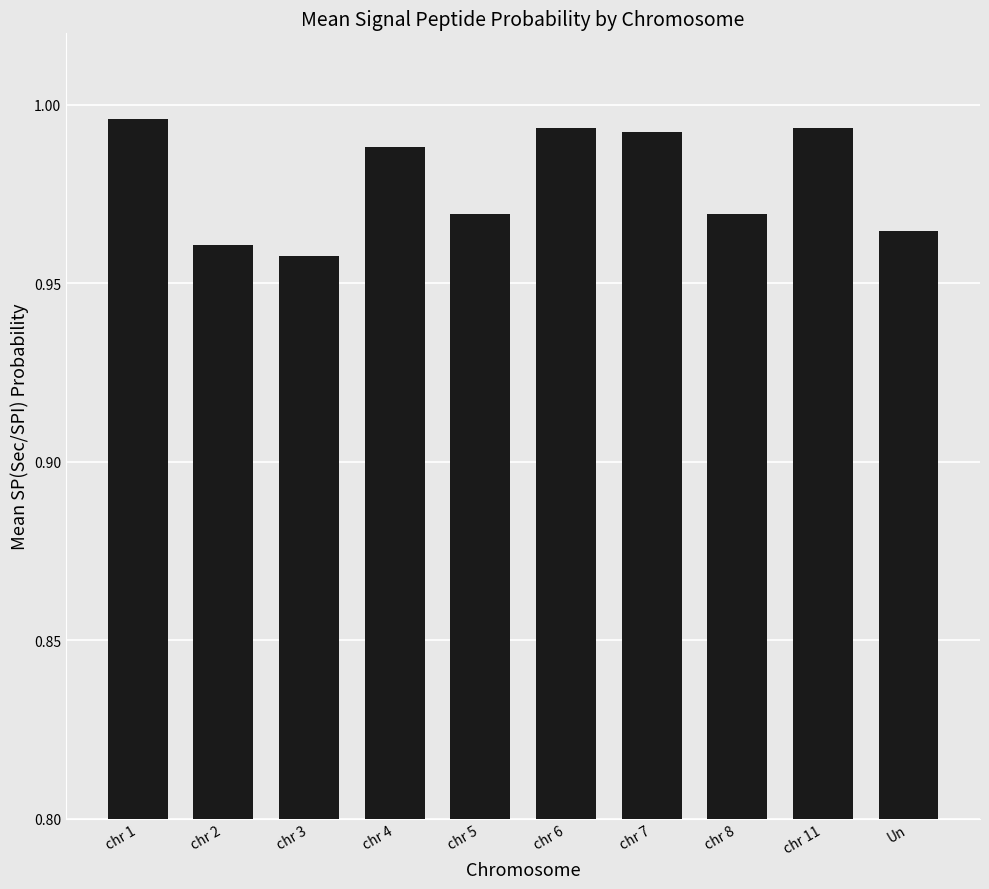

What is the label of the 6th bar from the left?

chr 6